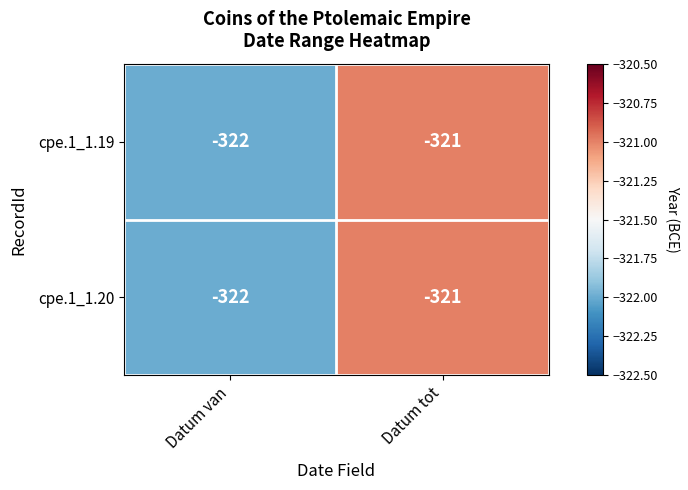

Is the value of cpe.1_1.20 at Datum tot greater than the value of cpe.1_1.19 at Datum van?

Yes